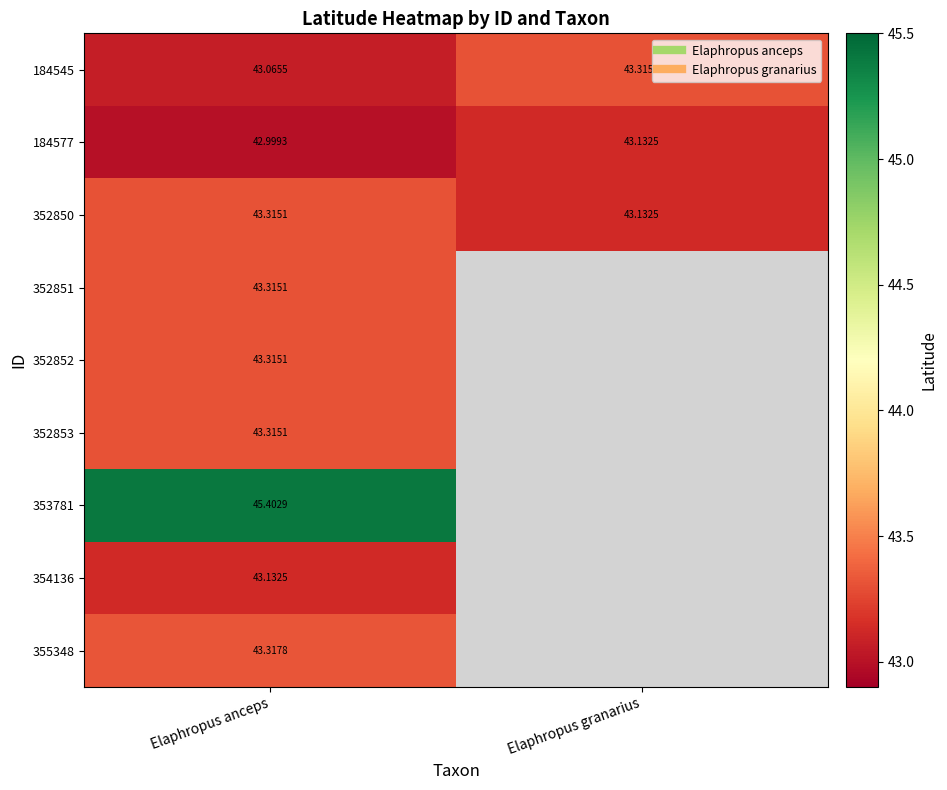

At which label does 352850 reach its peak?

Elaphropus anceps